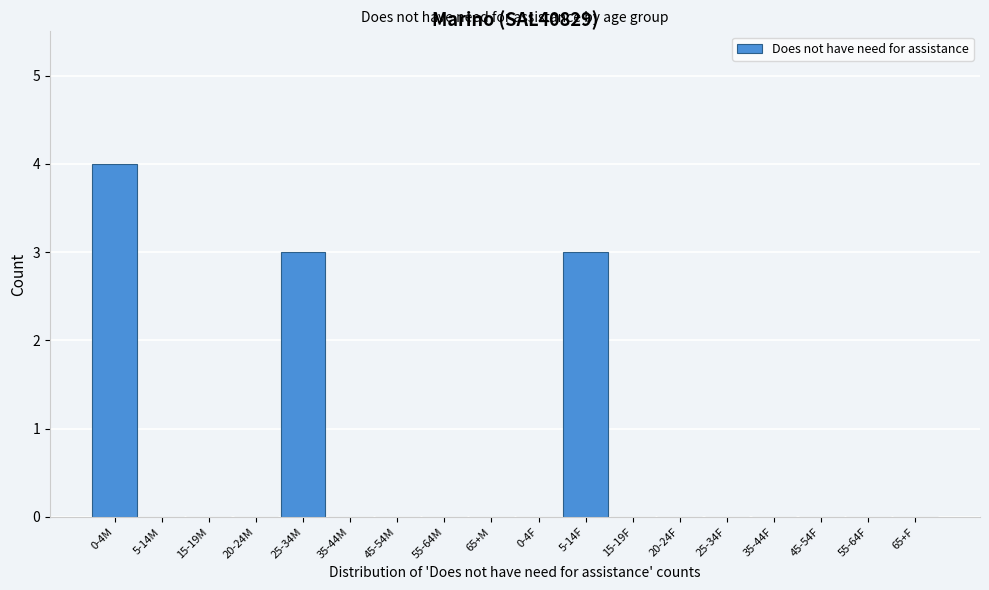

Reading left to right, transcribe all the data shown in this chart.

0-4M=4	5-14M=0	15-19M=0	20-24M=0	25-34M=3	35-44M=0	45-54M=0	55-64M=0	65+M=0	0-4F=0	5-14F=3	15-19F=0	20-24F=0	25-34F=0	35-44F=0	45-54F=0	55-64F=0	65+F=0